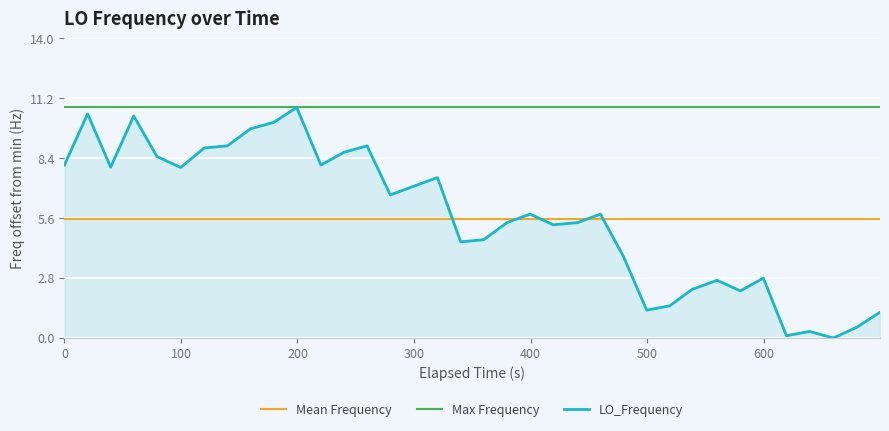

What is the average value?

5.6